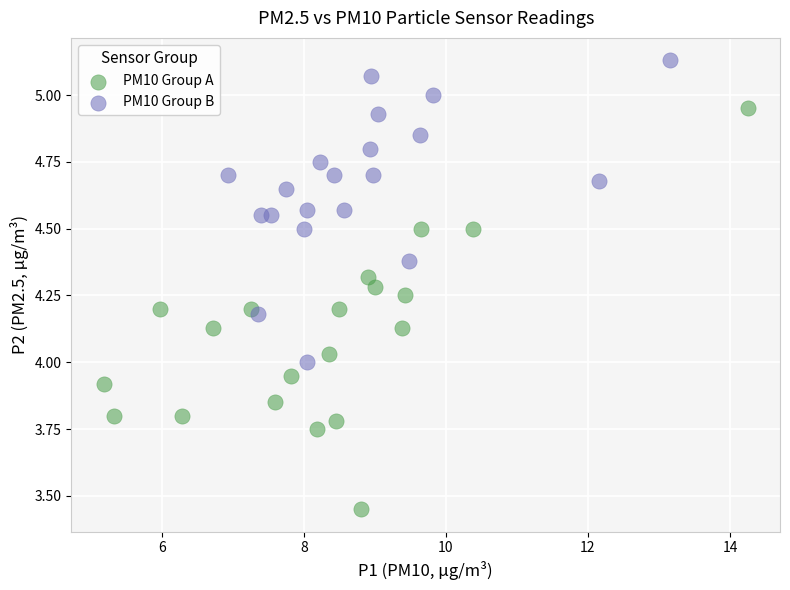

Which series has the widest spread of Y values?

PM10 Group A